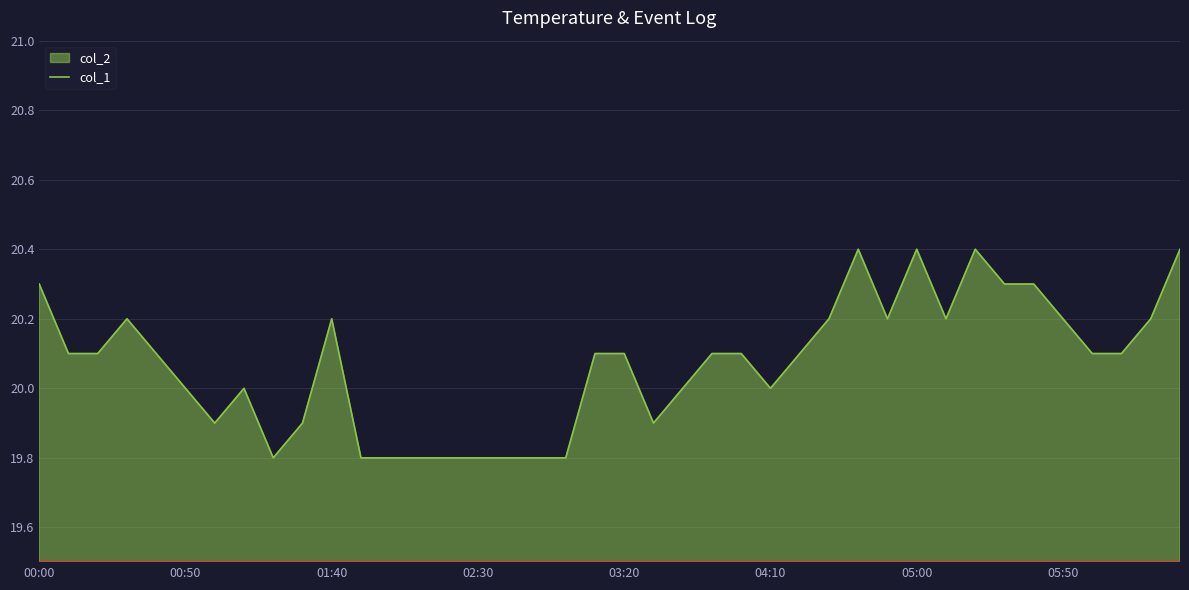

How many categories are shown in the chart?

40